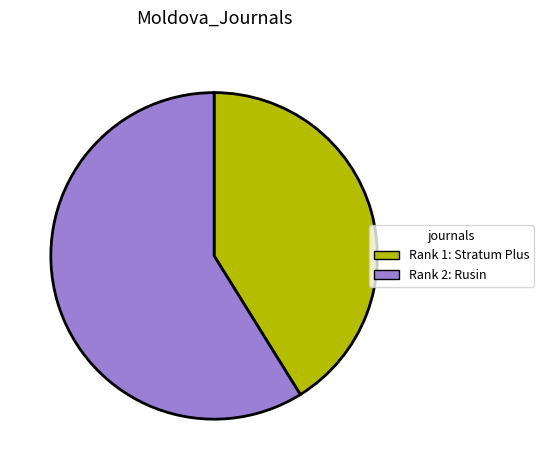

Does Rank 2: Rusin represent more than half of the total?

Yes